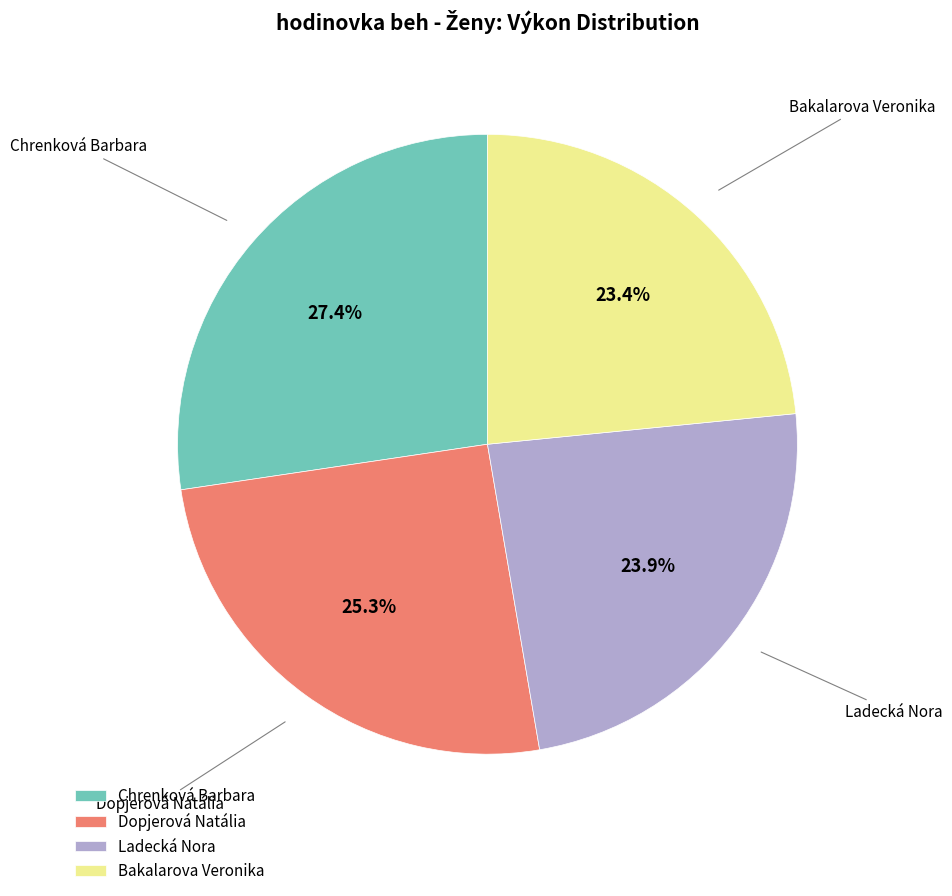

Do Chrenková Barbara and Dopjerová Natália together represent more than half of the pie?

Yes